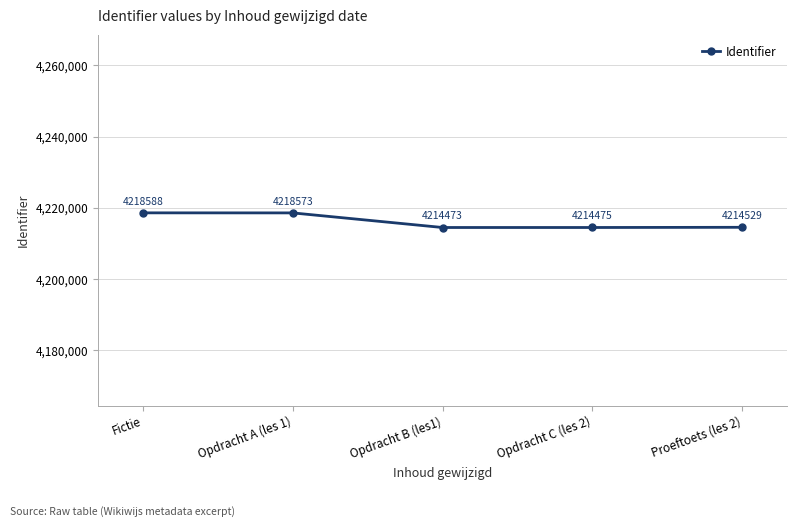

What is the difference between the maximum and minimum values?

4115